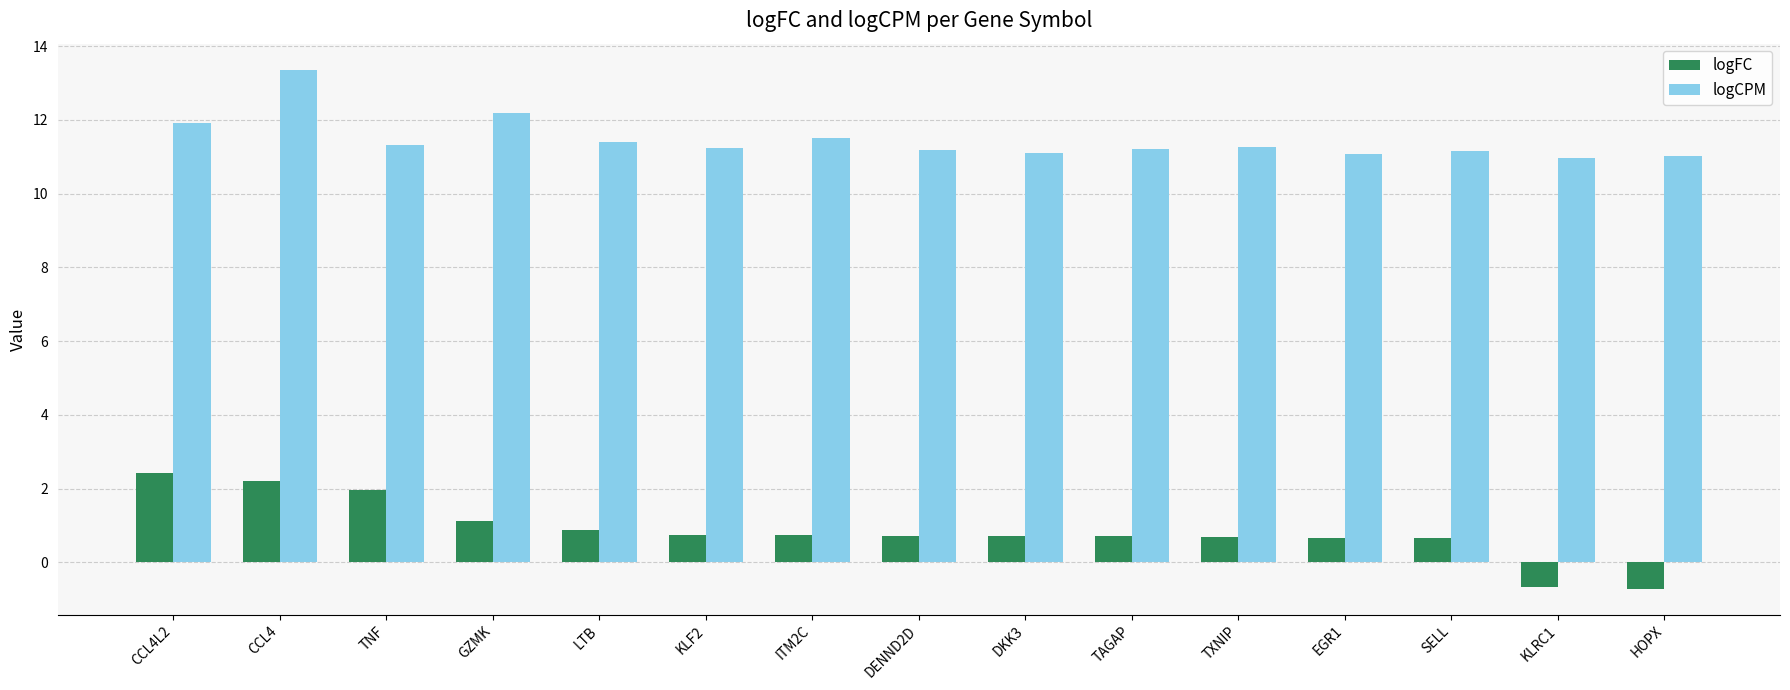

Which series has the largest total across all categories?

logCPM